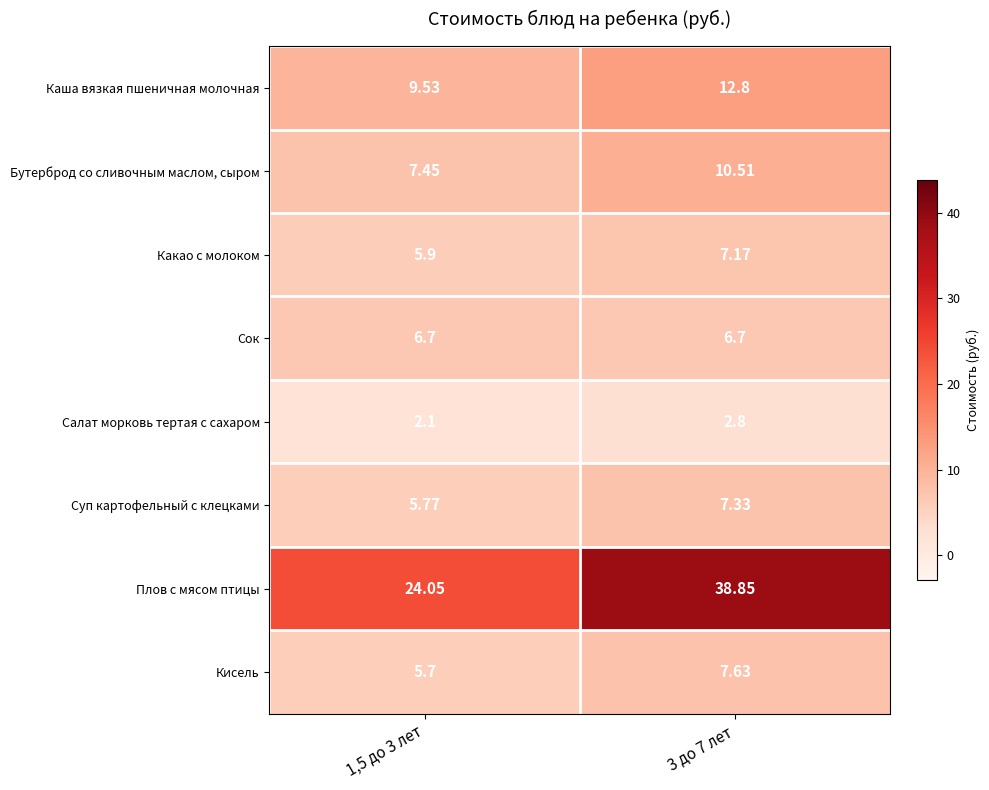

Which series changed the most between 1,5 до 3 лет and 3 до 7 лет?

Плов с мясом птицы